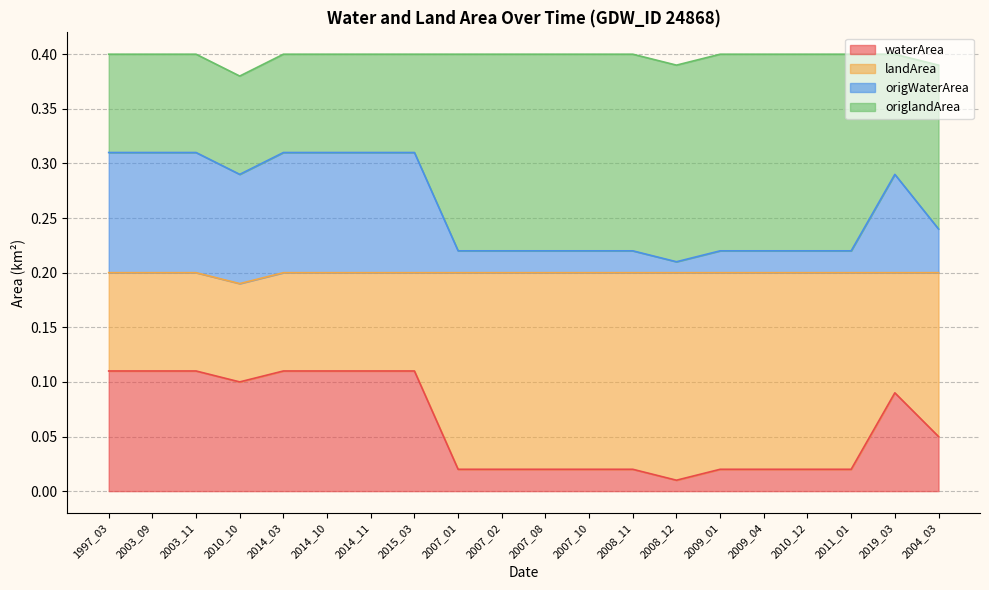

What is the average value of the waterArea series?

0.1